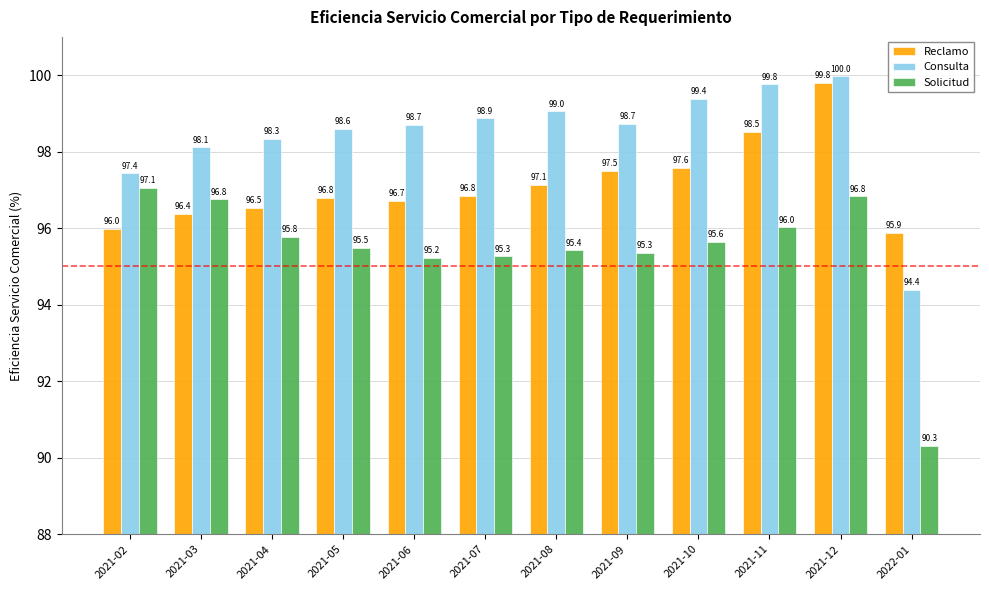

How many bars are there in each group?

3